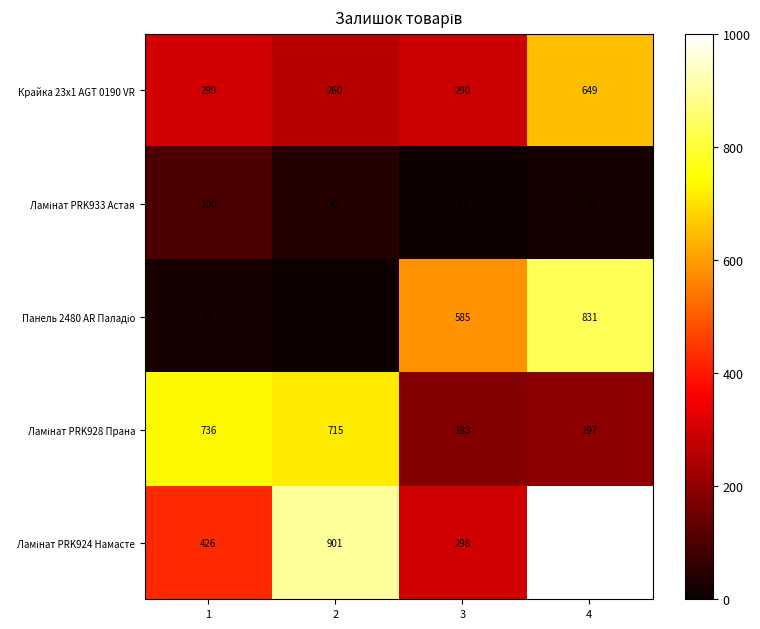

What is the difference between the maximum and second lowest values in the Крайка 23x1 AGT 0190 VR series?

359